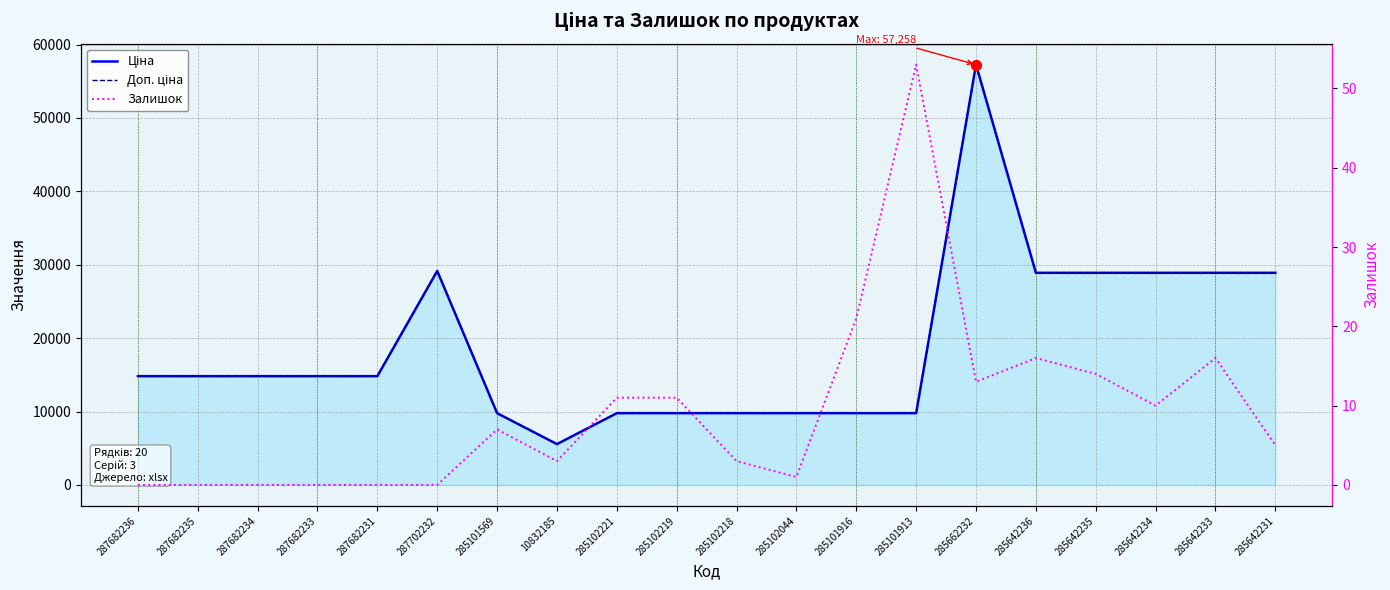

At which category is the sum across all series the highest?

285662232